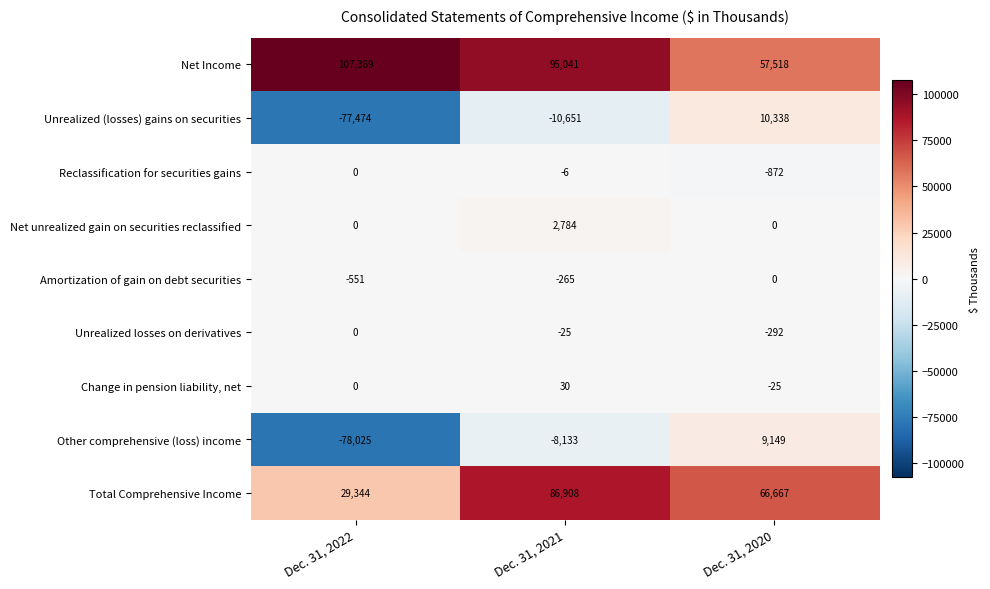

How many data points in Amortization of gain on debt securities are above -265?

1